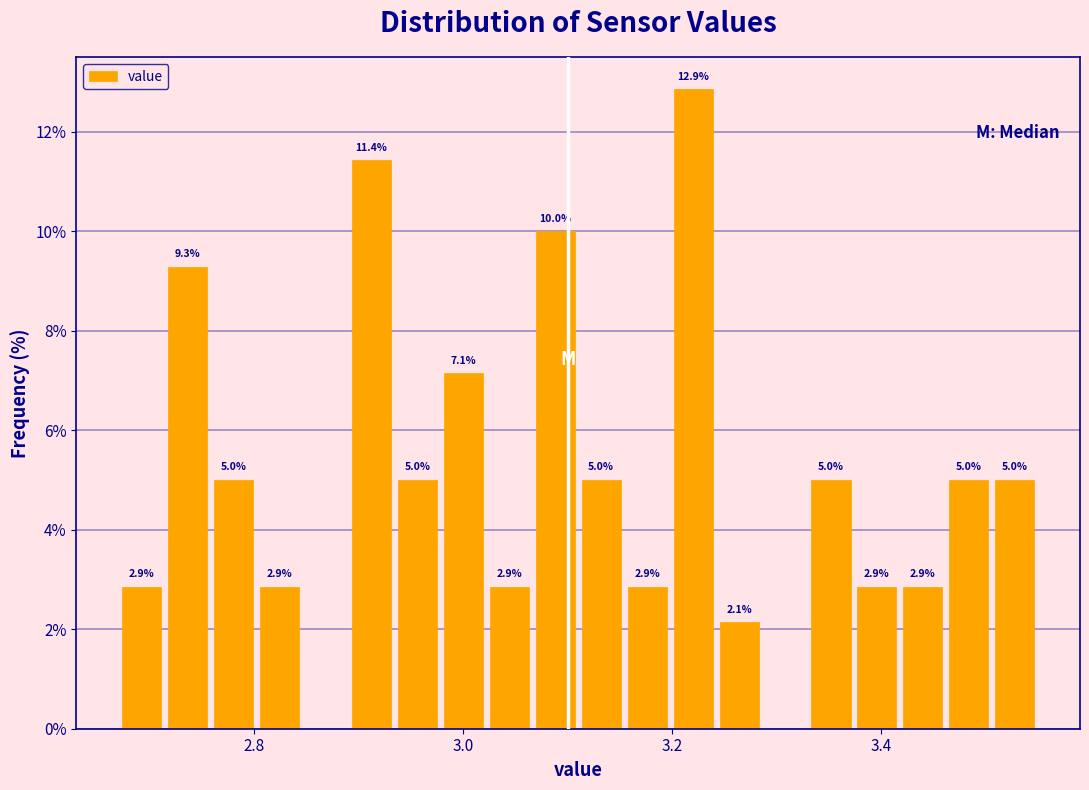

Around what value on the x-axis is the tallest bar? Give the approximate position of its centre, as read against the axis.

3.22